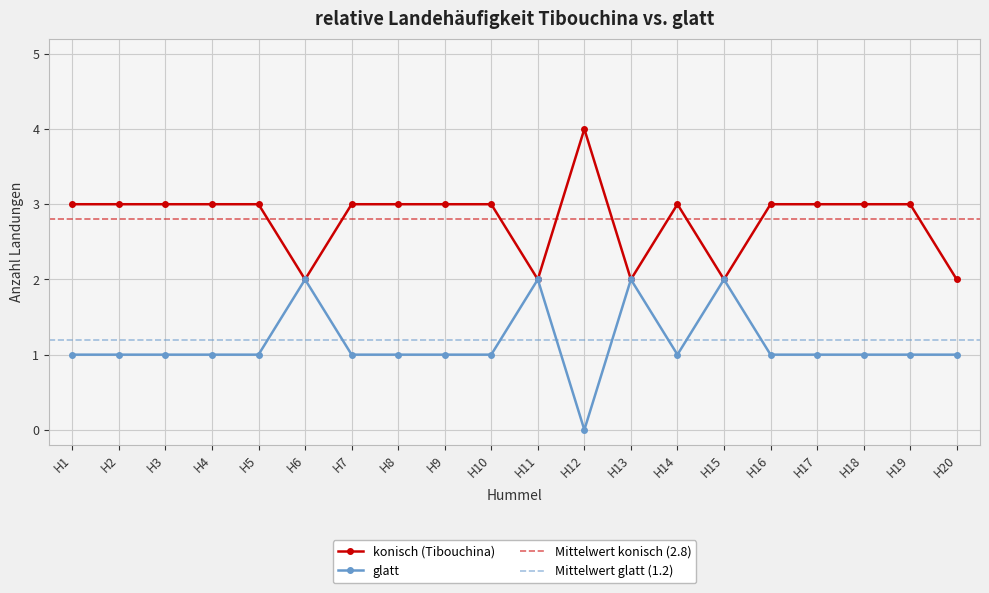

What is the difference between the maximum and minimum values in the glatt series?

2